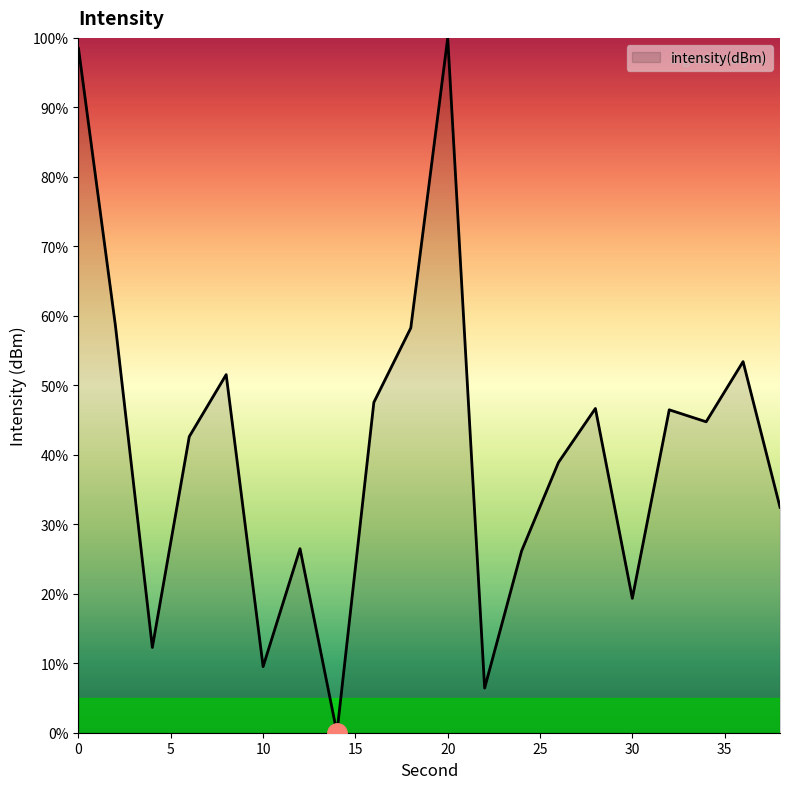

What is the difference between the maximum and minimum values?

100.0